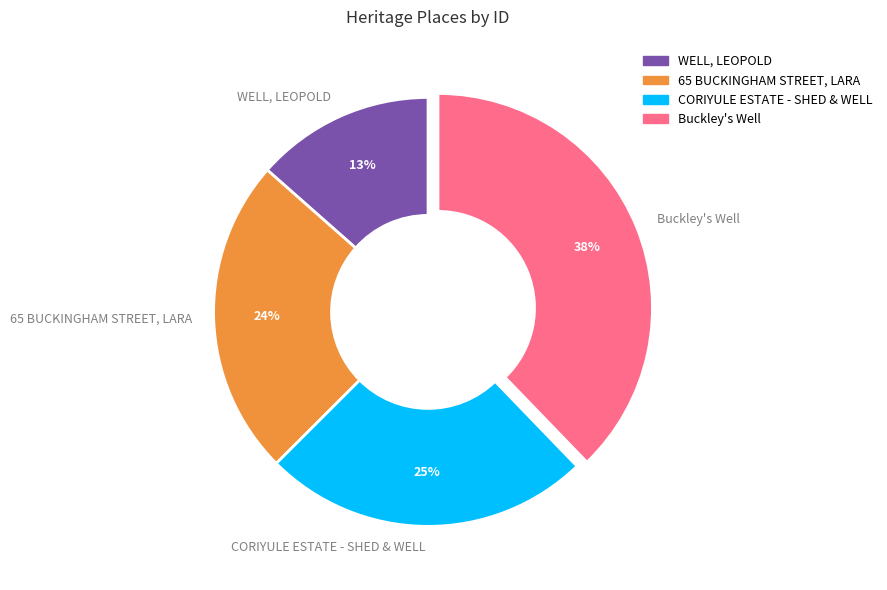

Combined, do 65 BUCKINGHAM STREET, LARA and CORIYULE ESTATE - SHED & WELL account for over 50%?

No